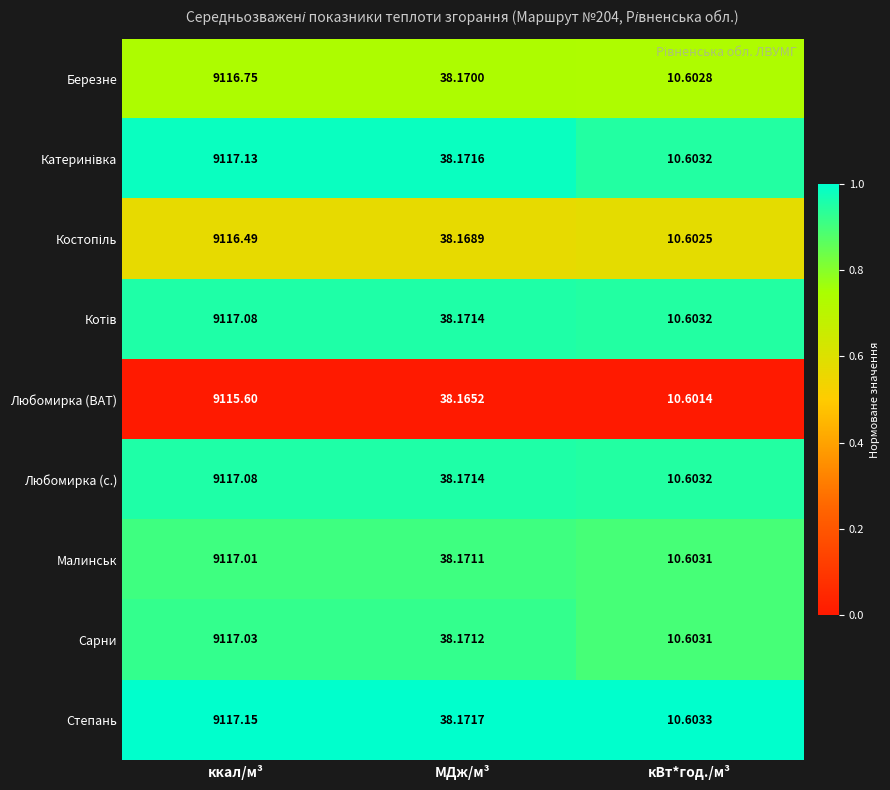

Where does the Березне series first go above 38?

ккал/м³